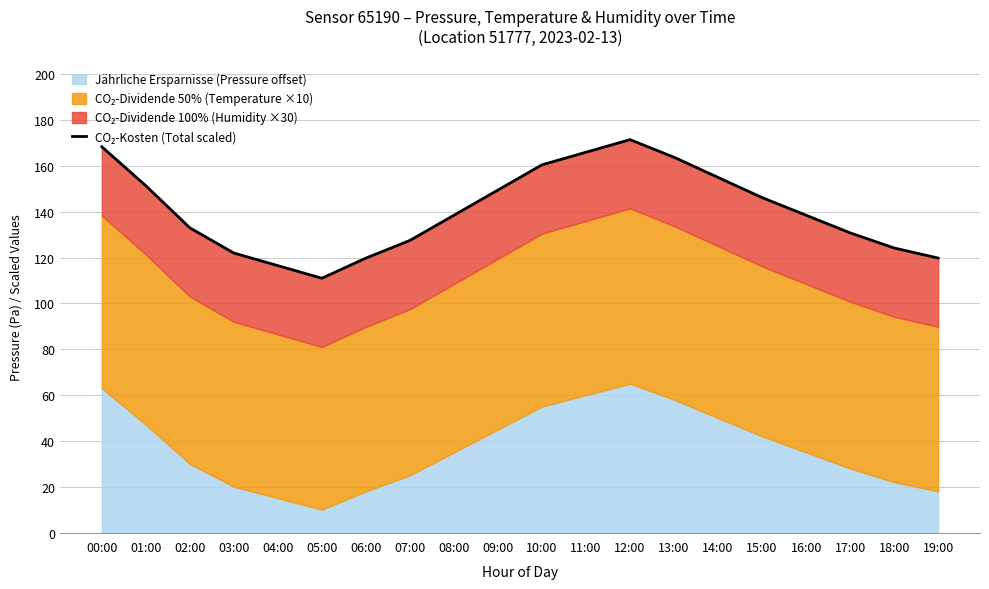

Which label corresponds to the smallest value in the chart?

05:00